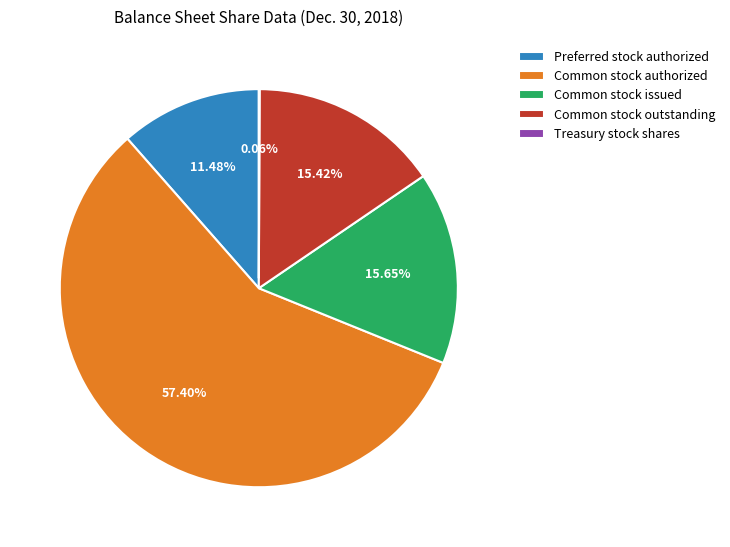

To the nearest percent, what portion does Common stock issued represent?

16%